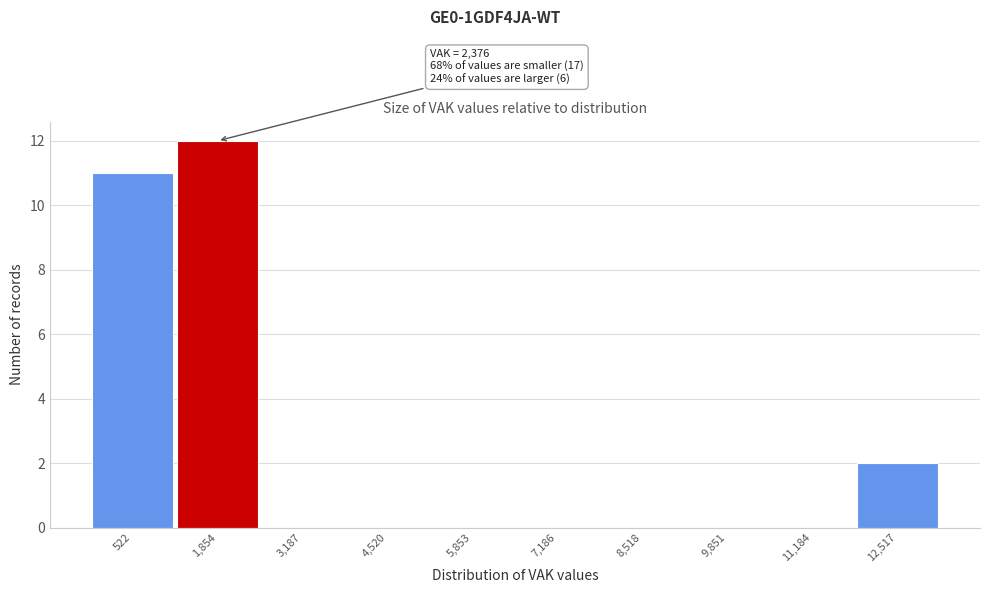

Reading right to left, transcribe all the data shown in this chart.

12,517=2	11,184=0	9,851=0	8,518=0	7,186=0	5,853=0	4,520=0	3,187=0	1,854=12	522=11